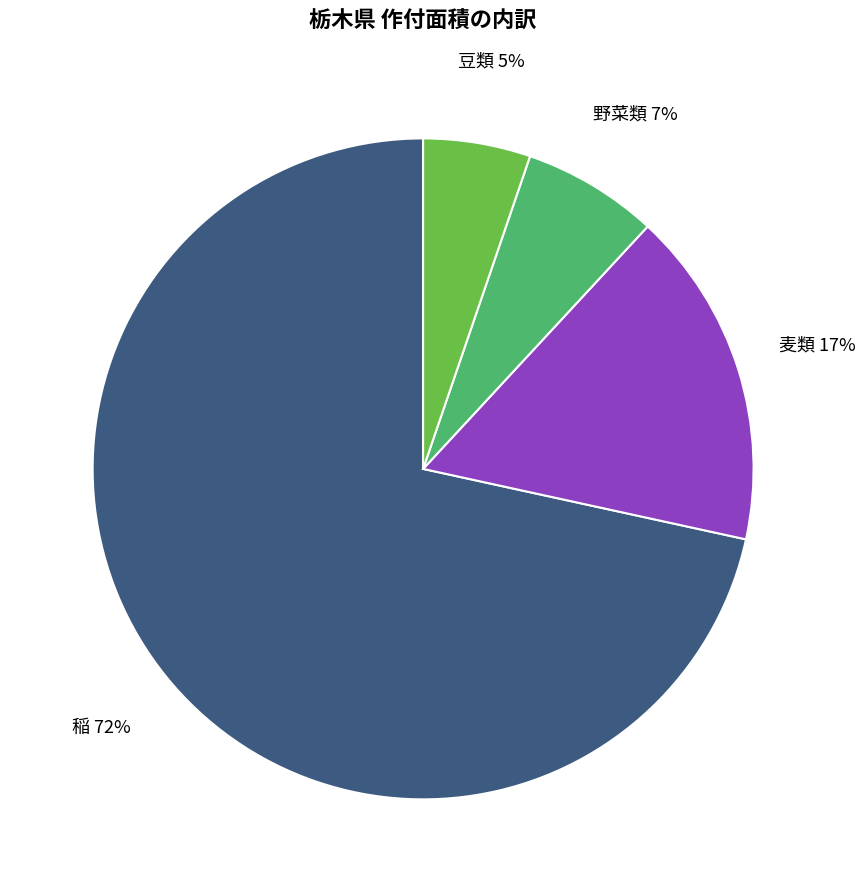

How many segments does this pie chart have?

4